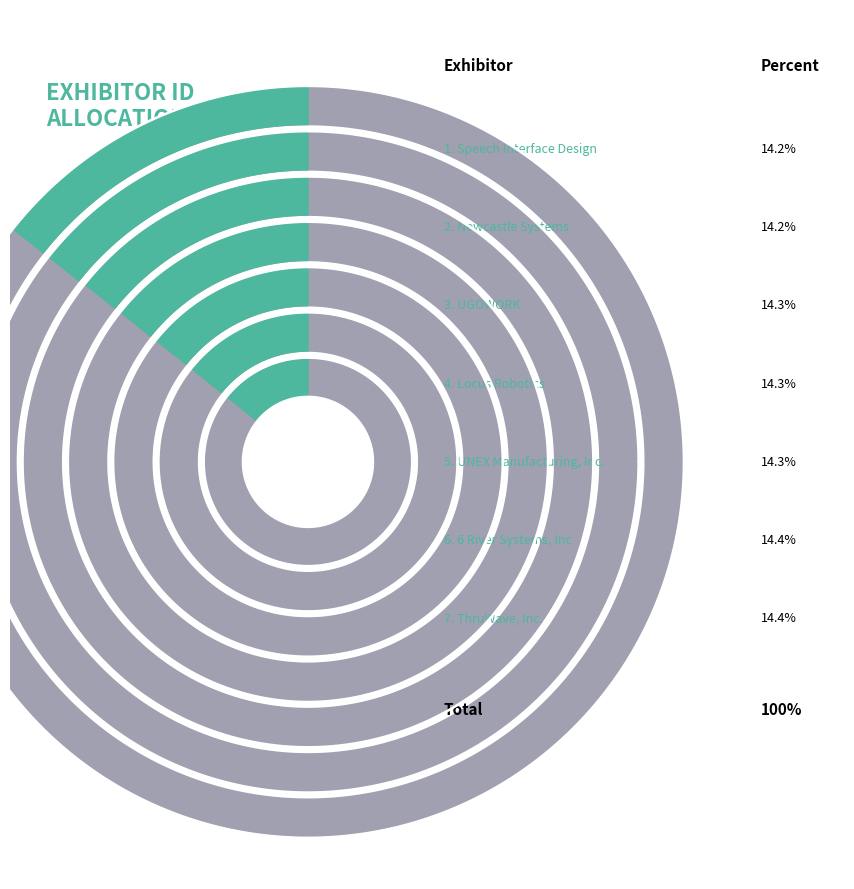

Is there any slice that represents more than half of the pie?

No